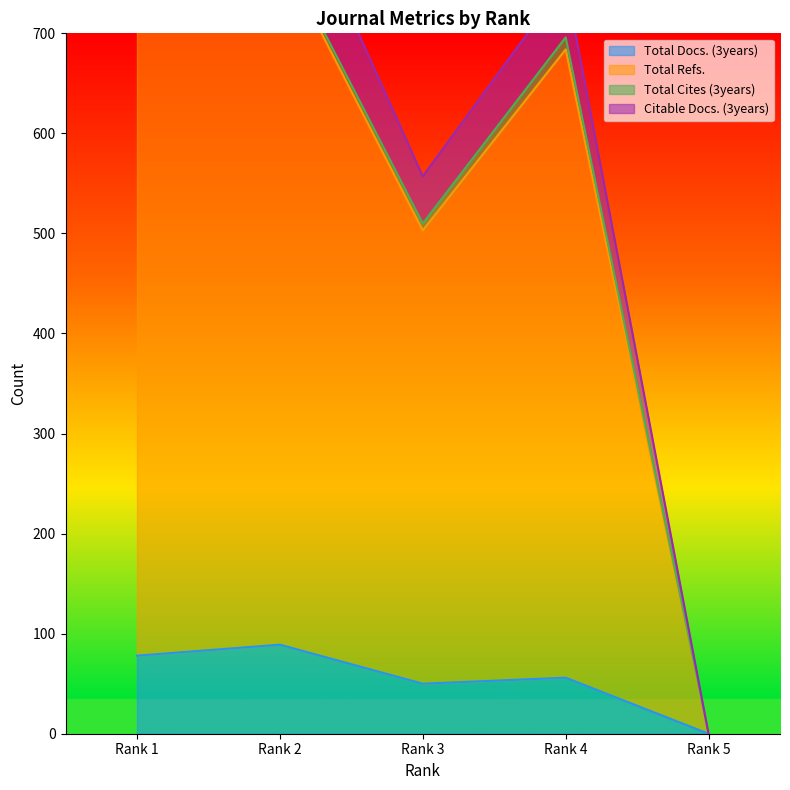

At which label does Total Refs. reach its peak?

Rank 2